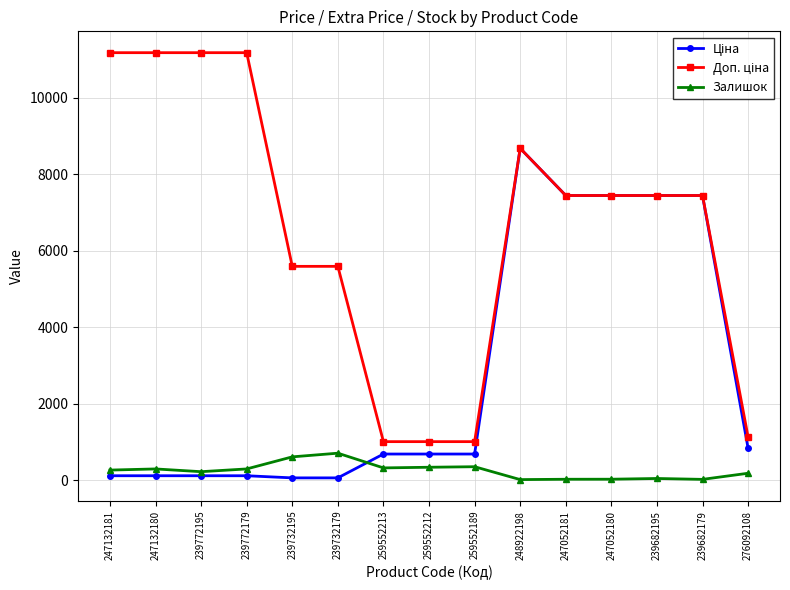

What is the greatest value displayed?

11182.0